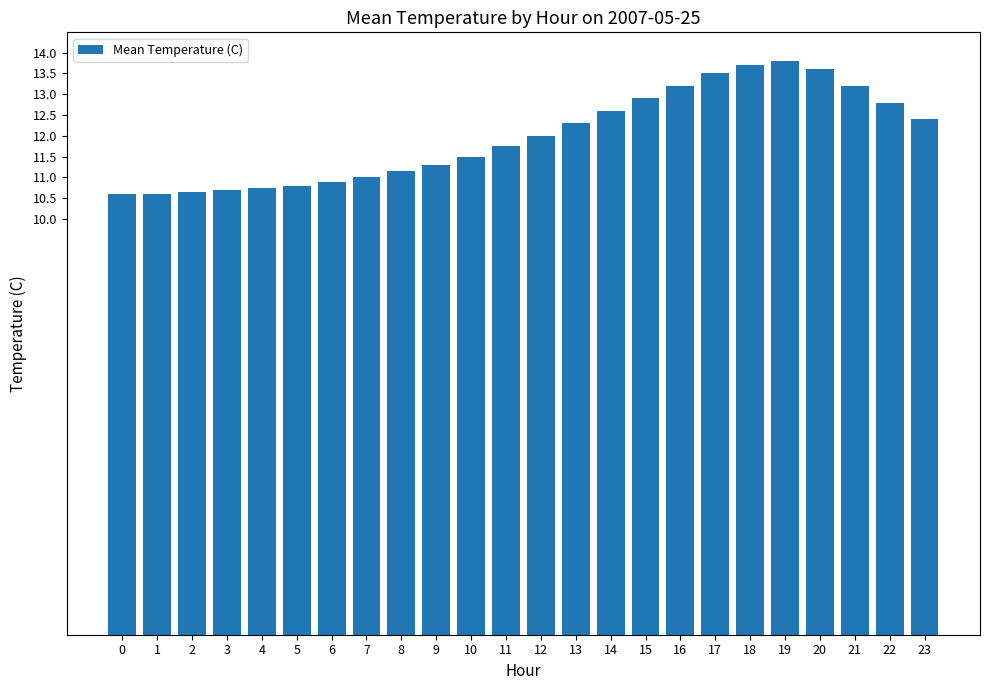

What is the sum of the values at 8 and 0?

21.7